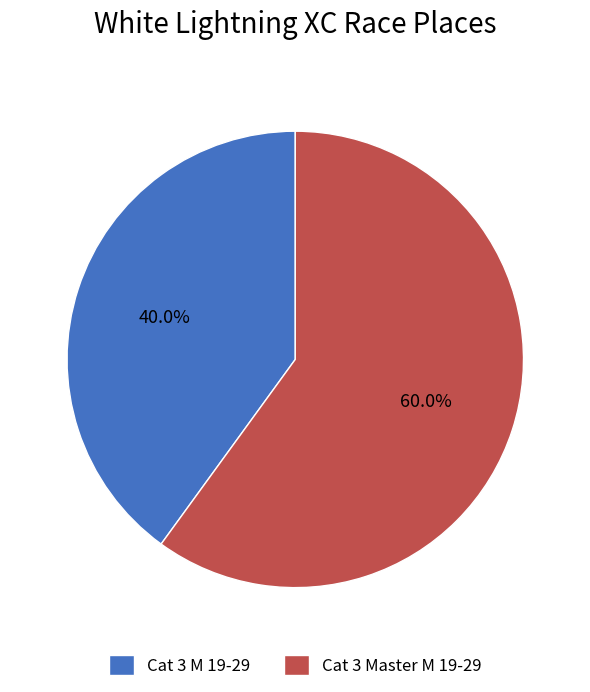

To the nearest percent, what is the combined percentage of Cat 3 Master M 19-29 and Cat 3 M 19-29?

100%